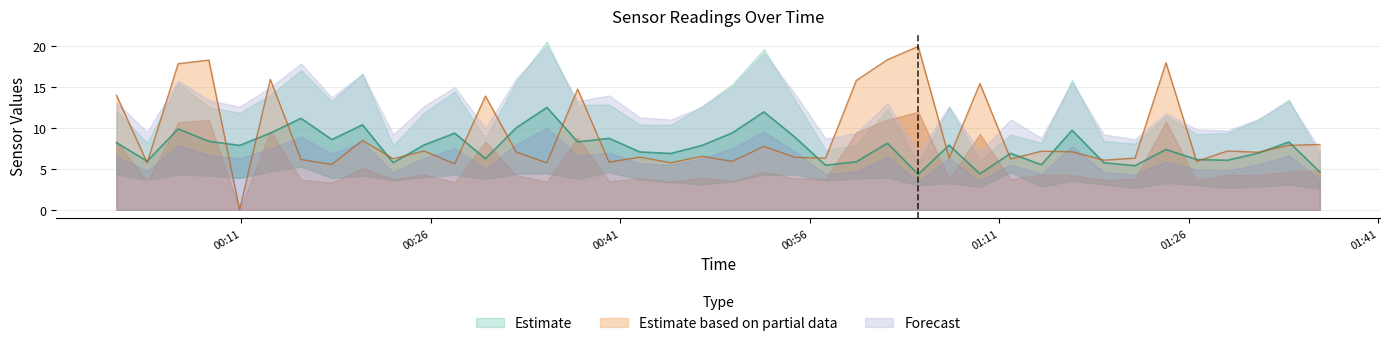

What is the label of the 30th point from the left?

2021/10/22 01:11:54